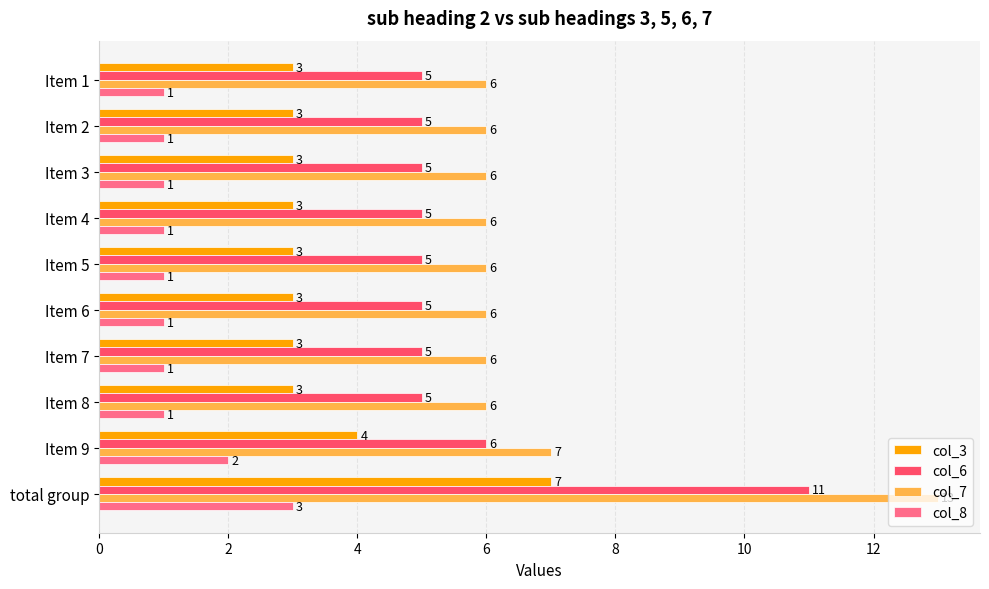

Rank the series by their maximum value, from highest to lowest.

col_7, col_6, col_3, col_8